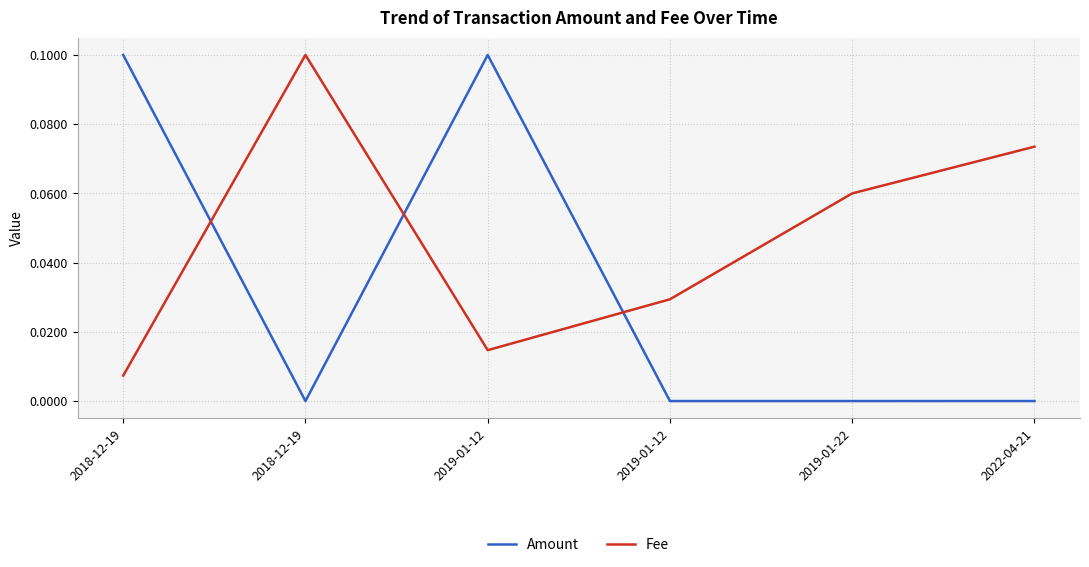

What are all the series names shown in the legend?

Amount, Fee